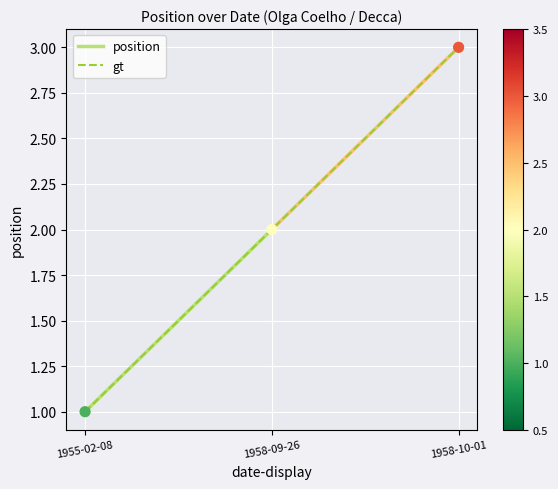

Which has a higher value, 1955-02-08 or 1958-09-26?

1958-09-26